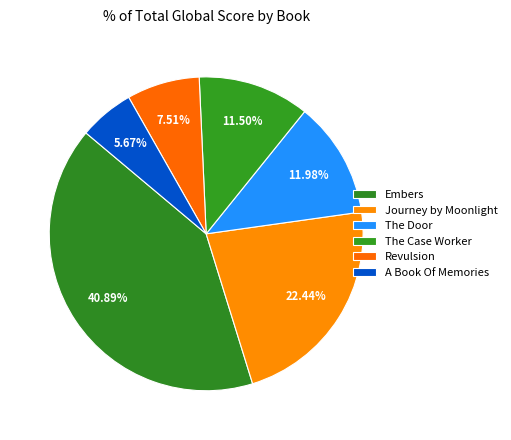

True or false: The Case Worker accounts for 12% of the total.

True